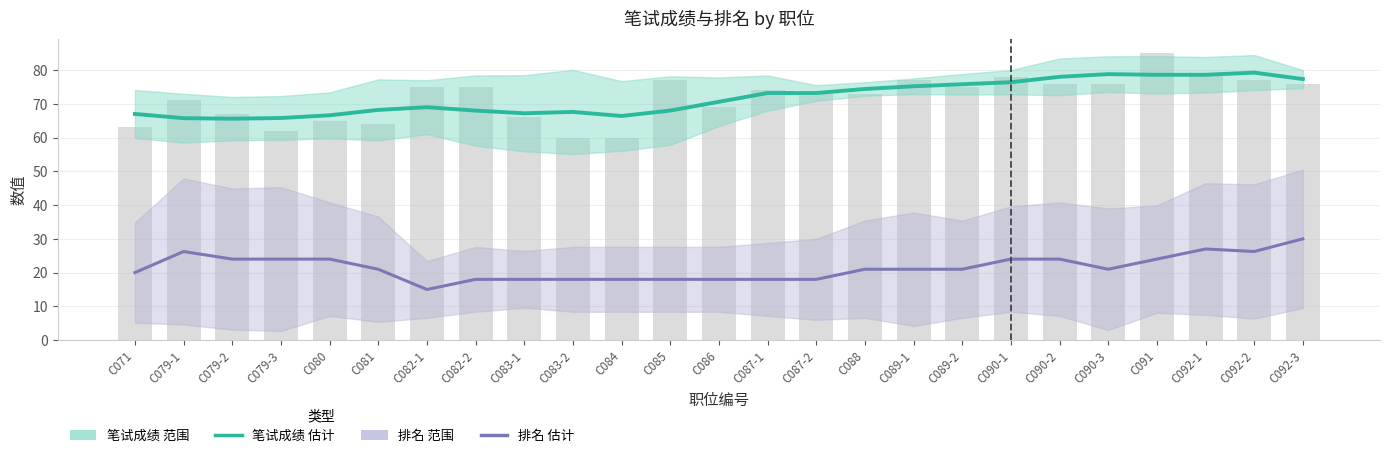

Read the 排名 估计 value at C083-2.

18.0